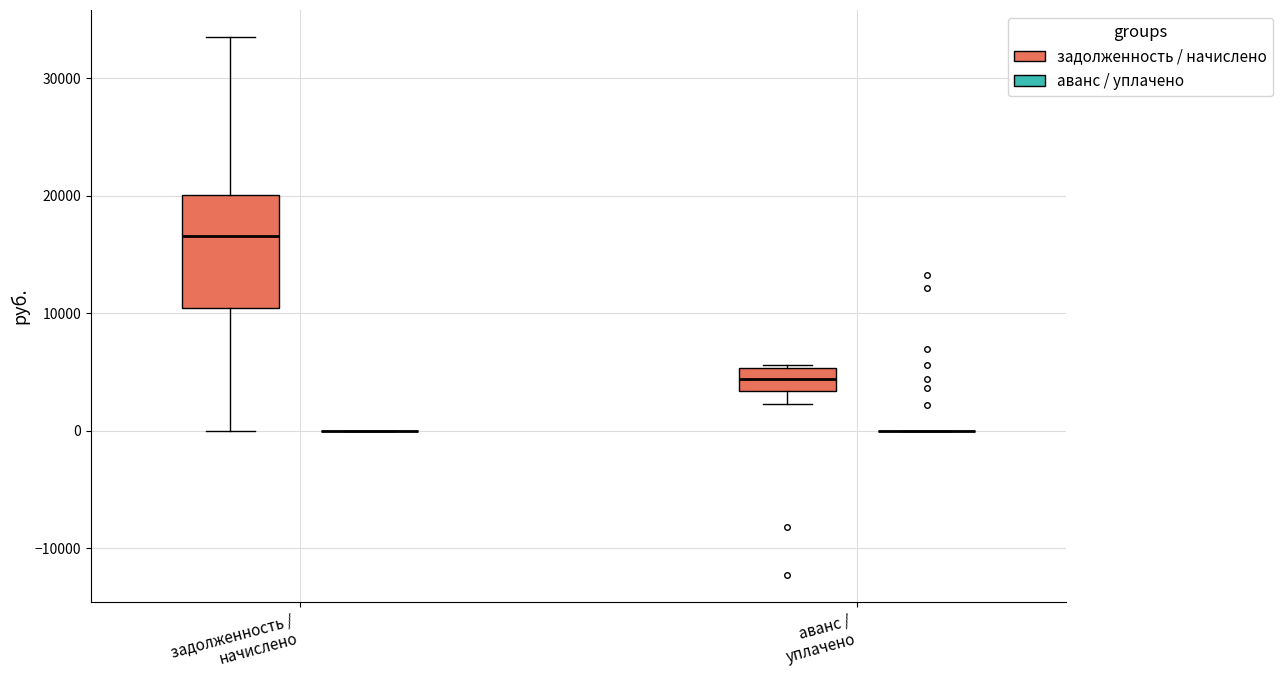

Reading left to right, read every box against the y-axis: the position of its median line, the range the box covers, and the ends of its whiskers. The values are not printed on the chart, so give them approximately, as read against the axis.

задолженность / начислено (задолженность / начислено): median 17000, box 10000 to 20000, whiskers 0 to 34000
задолженность / начислено (аванс / уплачено): box collapsed to a line at 0, whiskers 0 to 0
аванс / уплачено (задолженность / начислено): median 4000, box 3000 to 5000, whiskers 2000 to 6000
аванс / уплачено (аванс / уплачено): box collapsed to a line at 0, whiskers 0 to 0